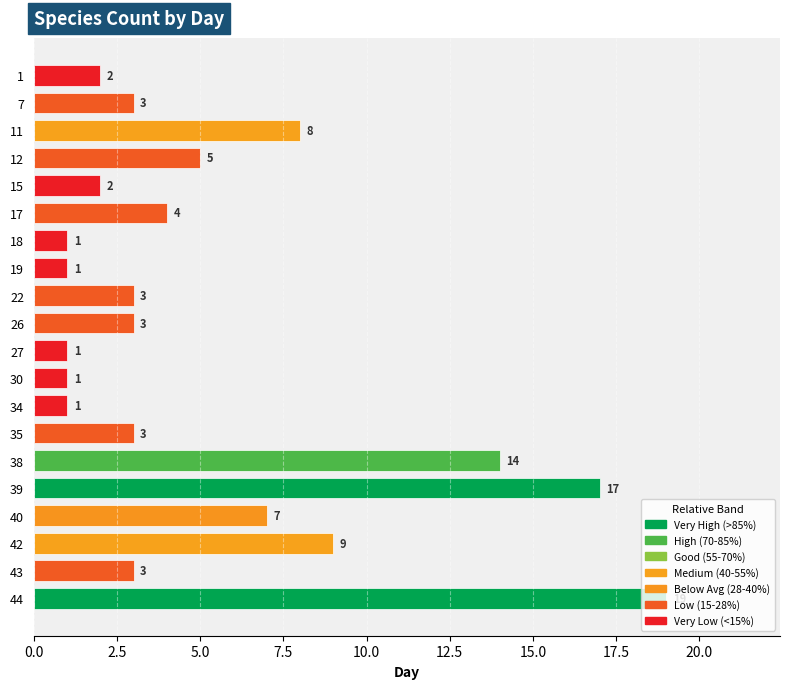

How many distinct data groups are displayed?

1